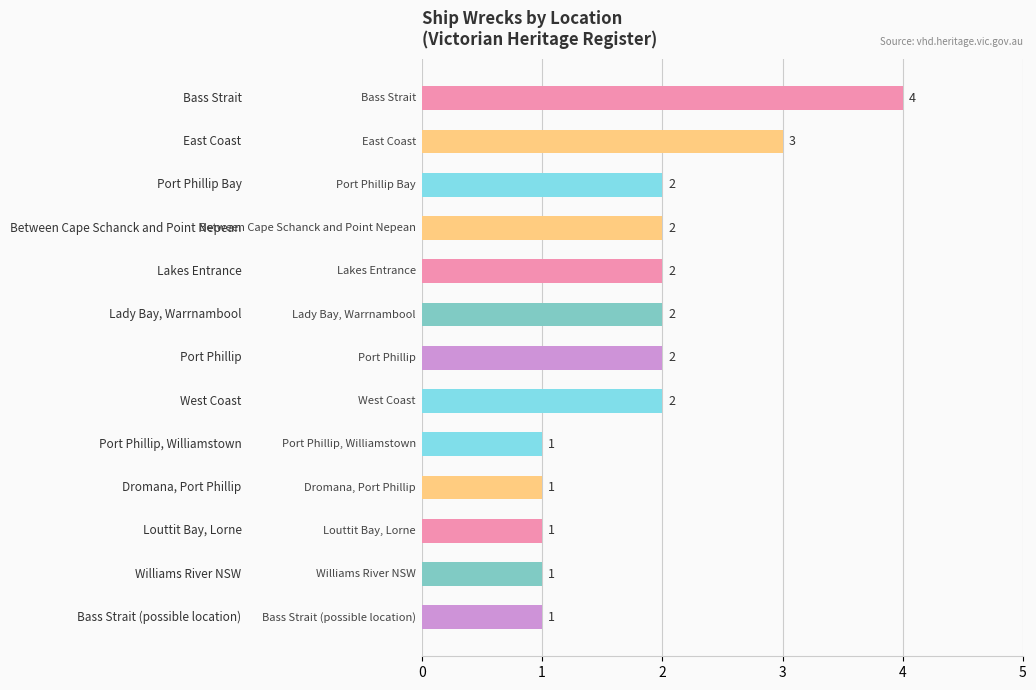

How many values are between 1 and 2?

11